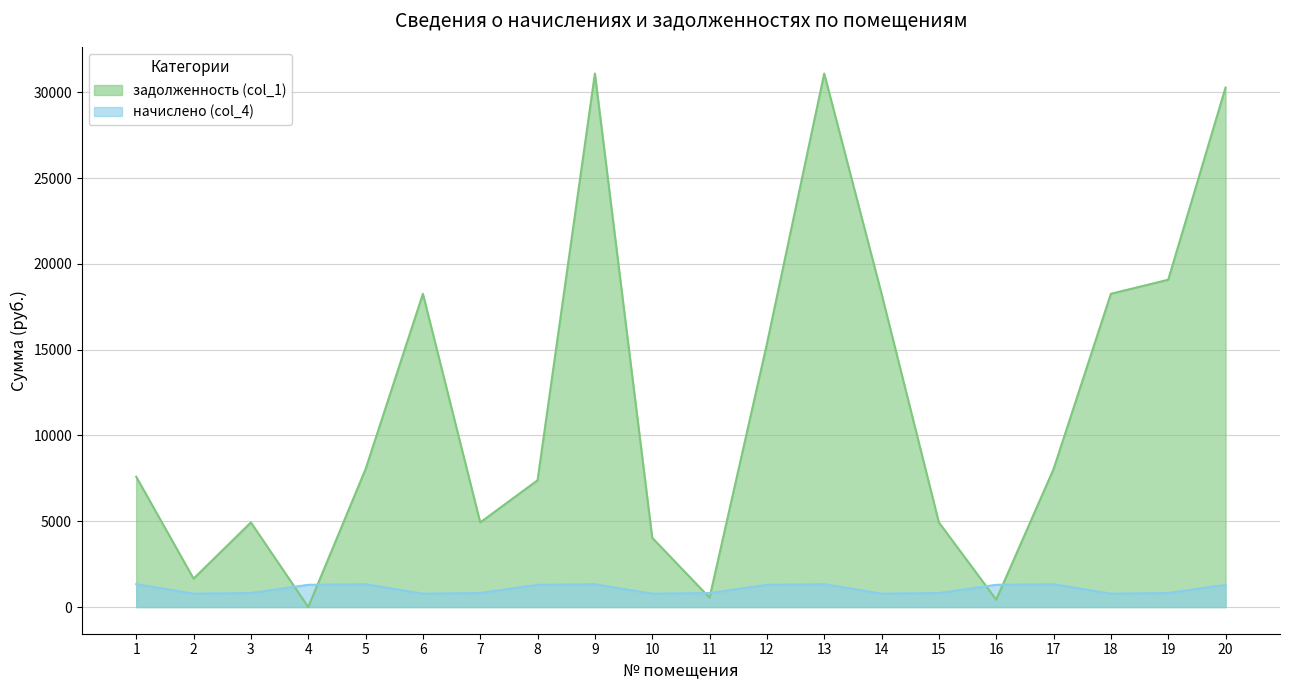

How many lines are shown in the chart?

2